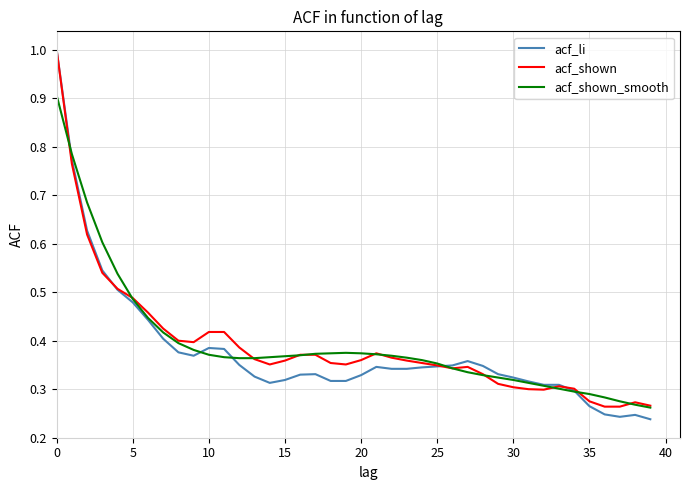

Which series has the widest spread of values?

acf_li